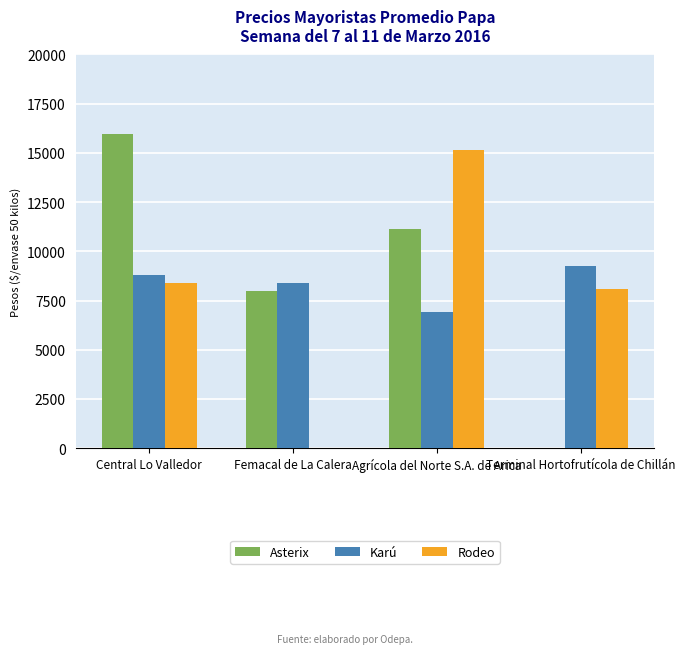

How many groups of bars are there?

4